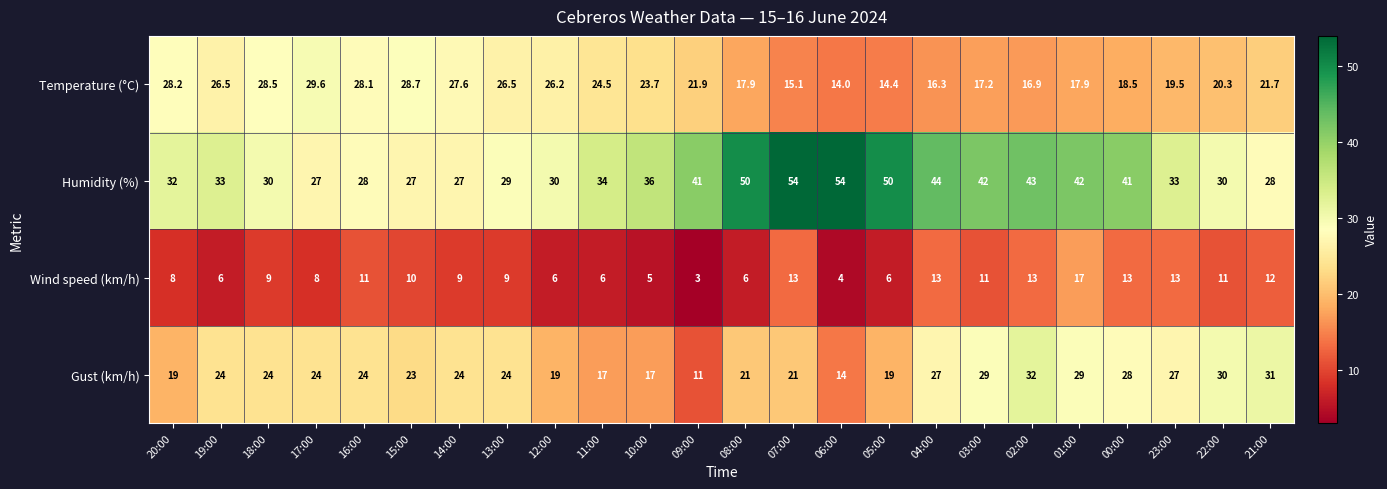

How many data points does each series have?

24